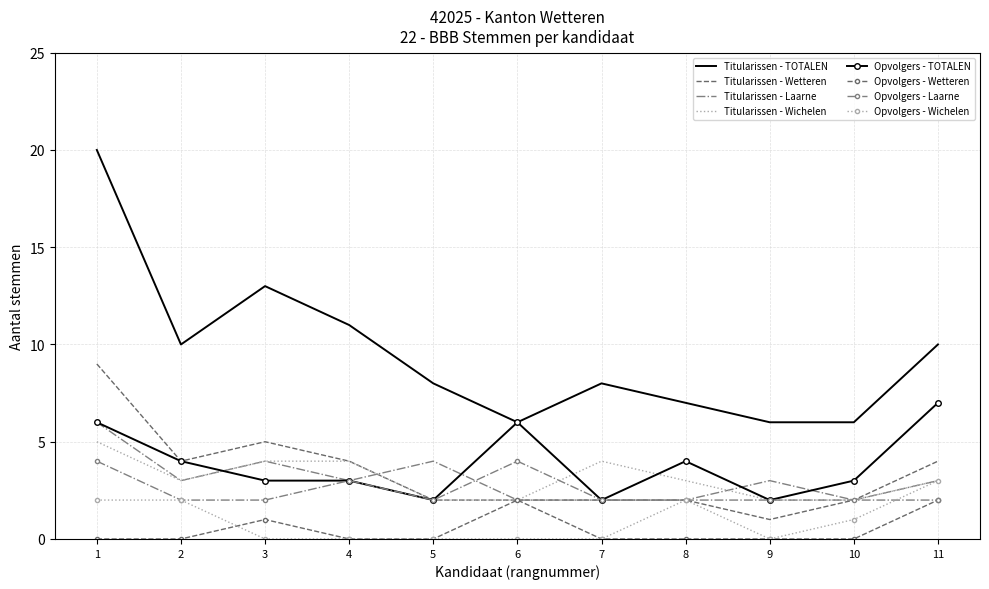

What is the smallest value displayed?

0